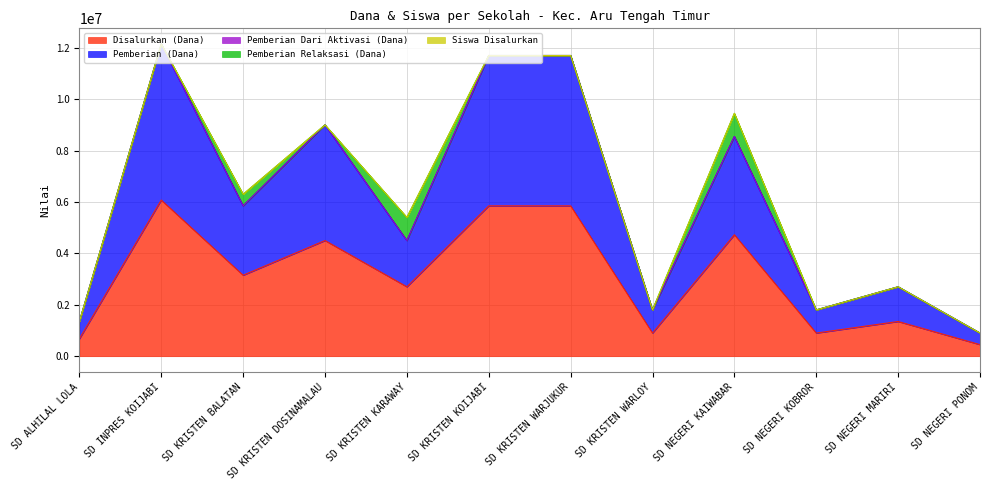

What is the minimum value for Disalurkan (Dana)?

450000